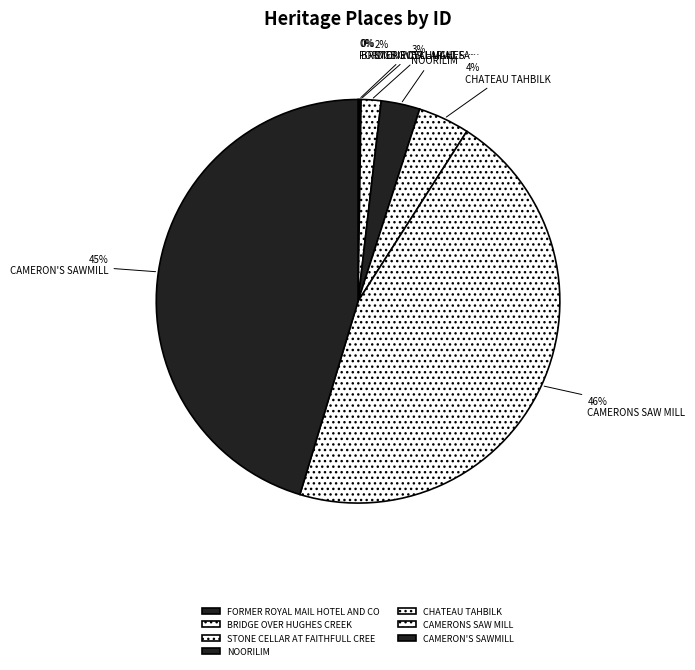

Rank the categories by value from highest to lowest.

CAMERONS SAW MILL, CAMERON'S SAWMILL, CHATEAU TAHBILK, NOORILIM, STONE CELLAR AT FAITHFULL CREEK, BRIDGE OVER HUGHES CREEK, FORMER ROYAL MAIL HOTEL AND COTTAGE